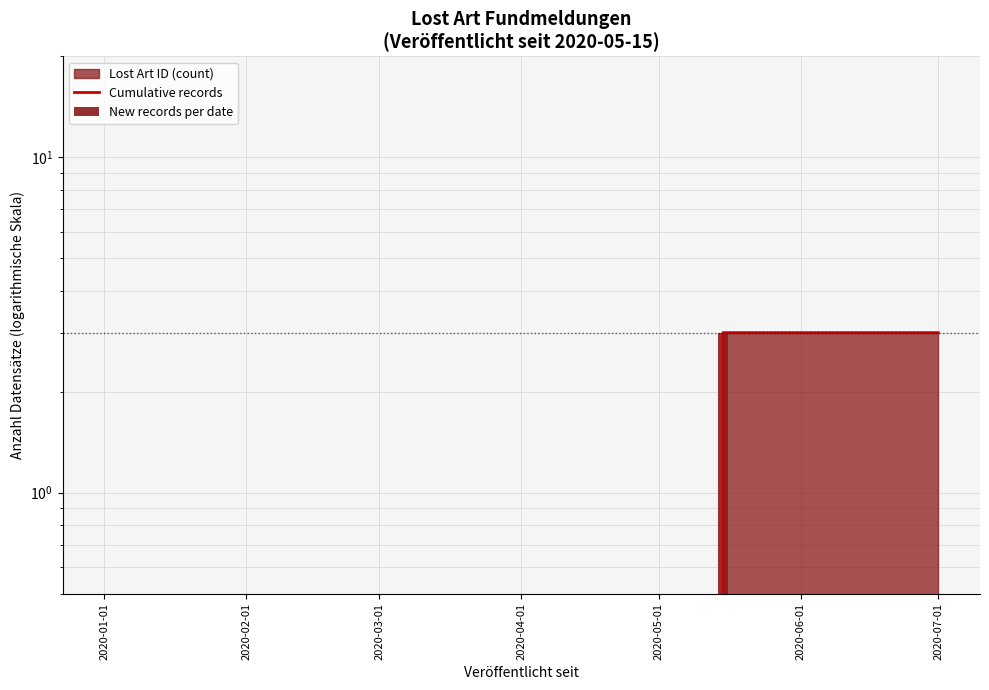

Is it true that the value at 2020-04-01 is 0?

True